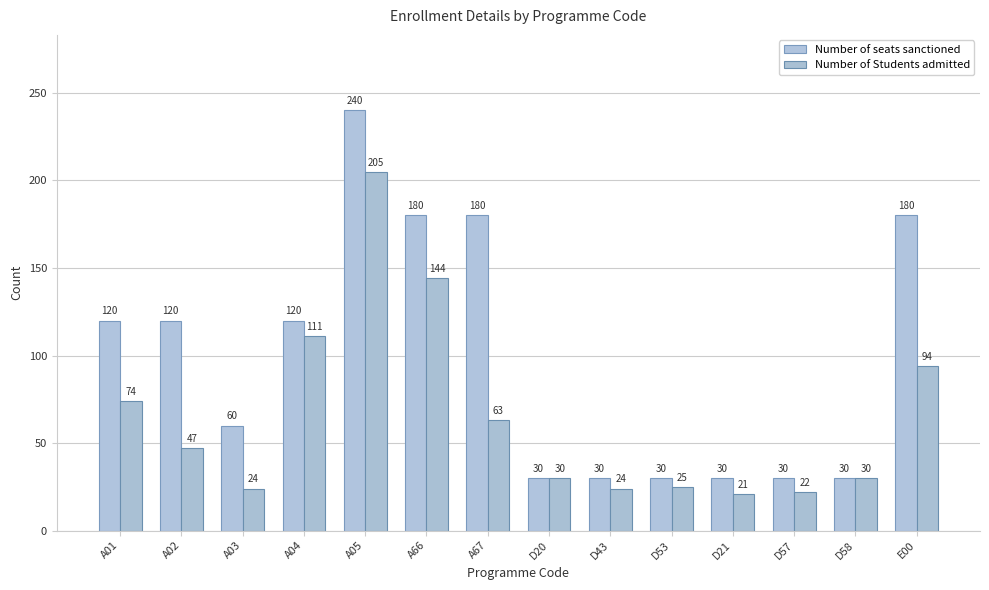

How many bars are there in each group?

2